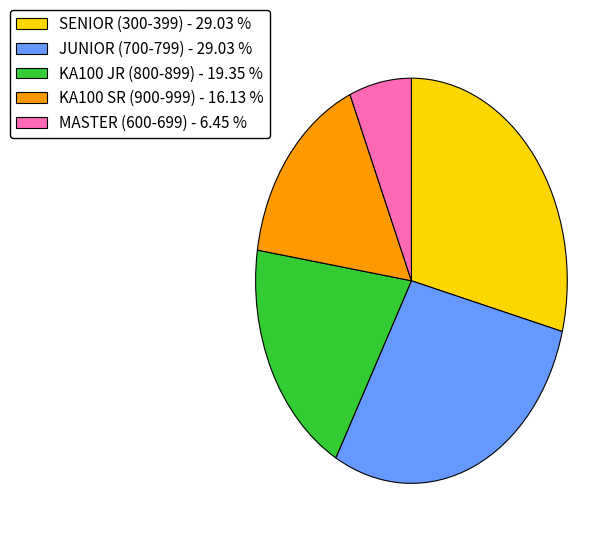

Which has a higher value, KA100 JR (800-899) - 19.35 % or SENIOR (300-399) - 29.03 %?

SENIOR (300-399) - 29.03 %